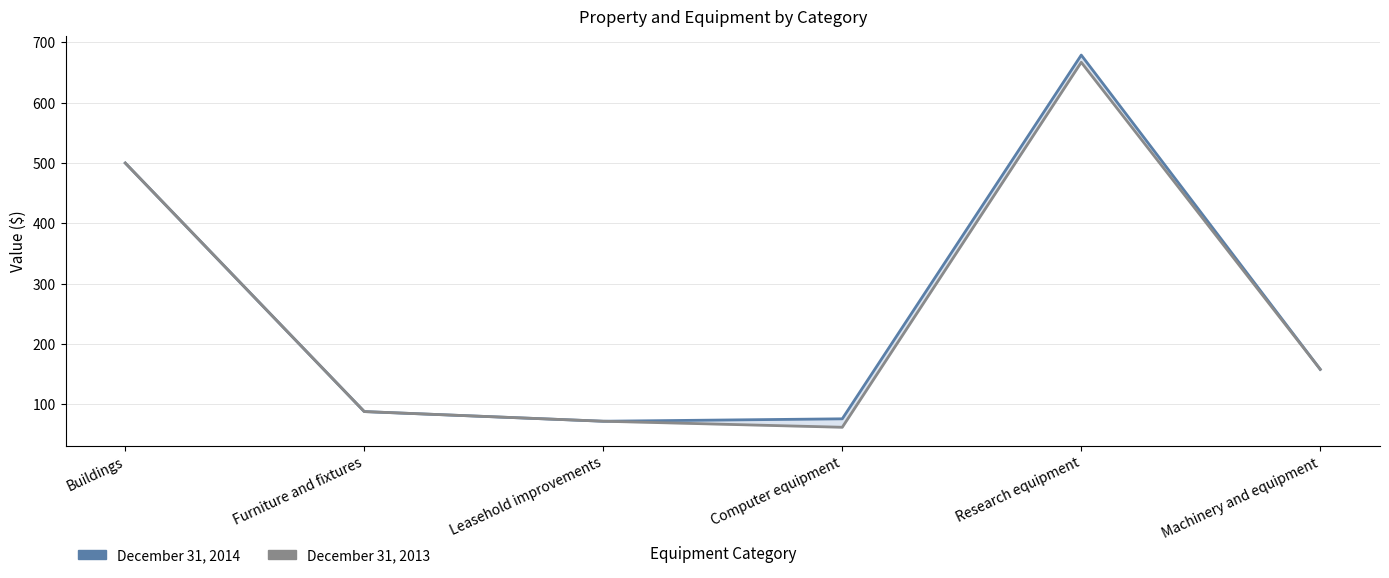

Where is the first local minimum for December 31, 2013?

Computer equipment